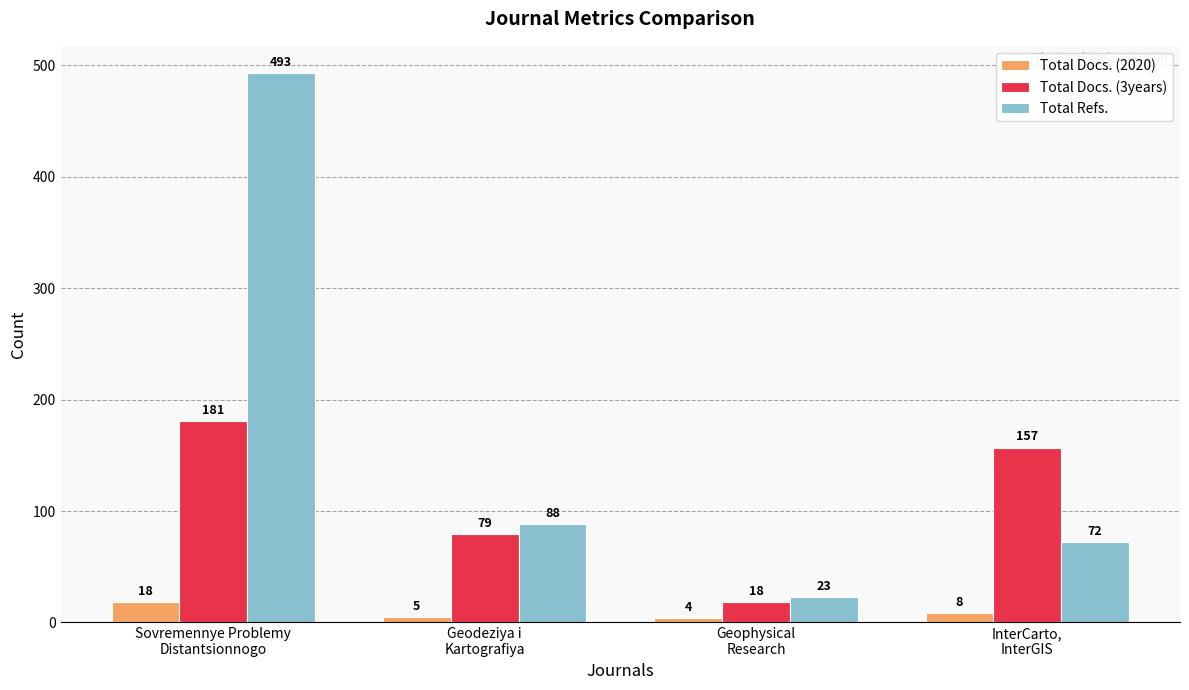

Which series has the widest spread of values?

Total Refs.